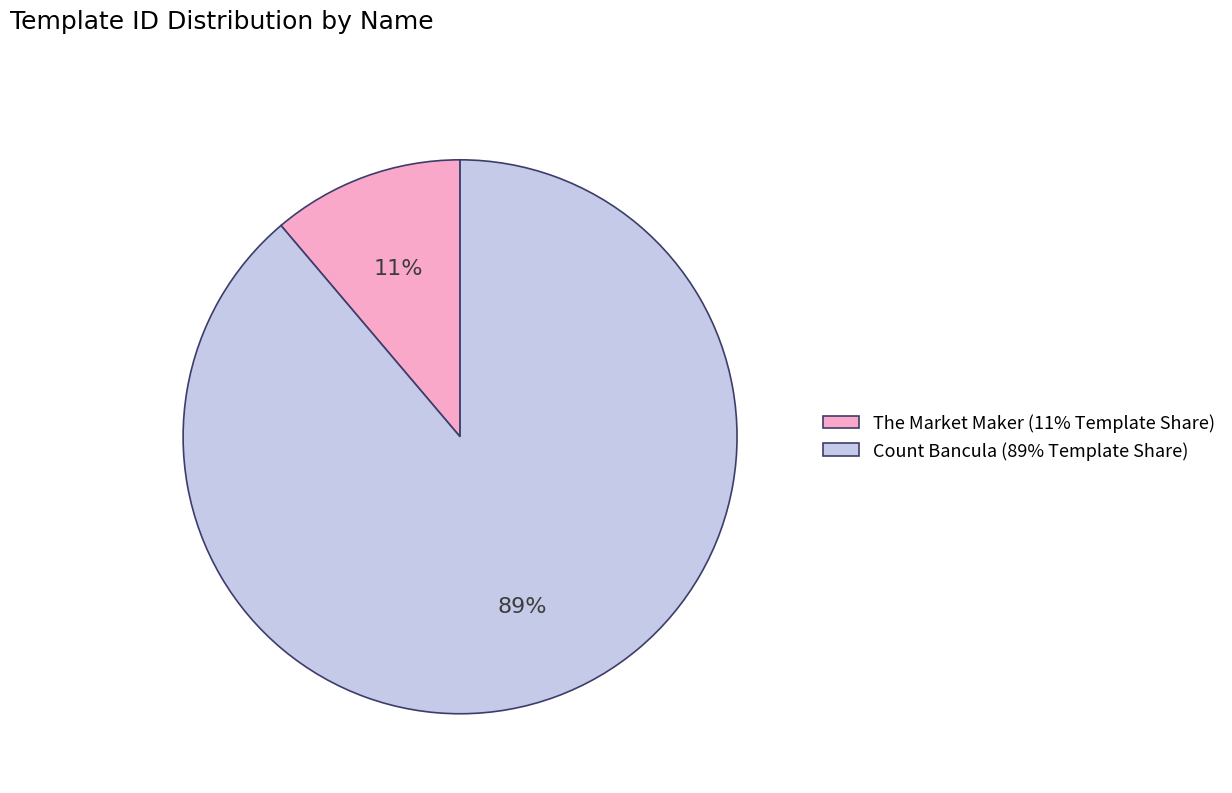

Is it true that The Market Maker (11% Template Share) is 11% of the pie?

True